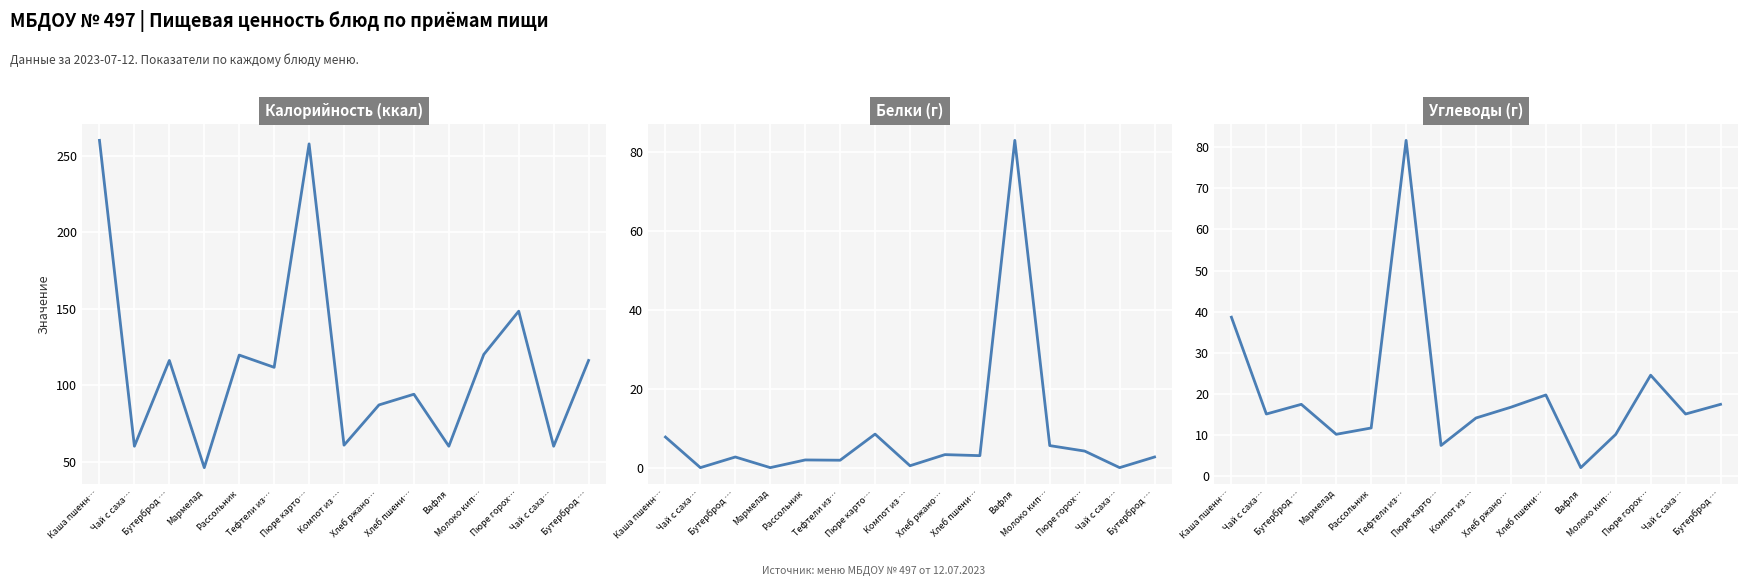

Reading left to right, list all the values displayed in this chart.

Калорийность: Каша пшенн…=260.0	Чай с саха…=60.0	Бутерброд …=116.1	Мармелад=46.0	Рассольник=119.6	Тефтели из…=111.6	Пюре карто…=257.7	Компот из …=60.7	Хлеб ржано…=87.0	Хлеб пшени…=94.0	Вафля=60.0	Молоко кип…=120.0	Пюре горох…=148.3	Чай с саха…=60.0	Бутерброд …=116.1
Белки: Каша пшенн…=7.8	Чай с саха…=0.0	Бутерброд …=2.7	Мармелад=0.0	Рассольник=1.9	Тефтели из…=1.9	Пюре карто…=8.5	Компот из …=0.5	Хлеб ржано…=3.3	Хлеб пшени…=3.0	Вафля=83.0	Молоко кип…=5.6	Пюре горох…=4.2	Чай с саха…=0.0	Бутерброд …=2.7
Углеводы: Каша пшенн…=38.6	Чай с саха…=15.0	Бутерброд …=17.4	Мармелад=10.1	Рассольник=11.6	Тефтели из…=81.7	Пюре карто…=7.4	Компот из …=14.1	Хлеб ржано…=16.7	Хлеб пшени…=19.7	Вафля=2.0	Молоко кип…=10.1	Пюре горох…=24.5	Чай с саха…=15.0	Бутерброд …=17.4